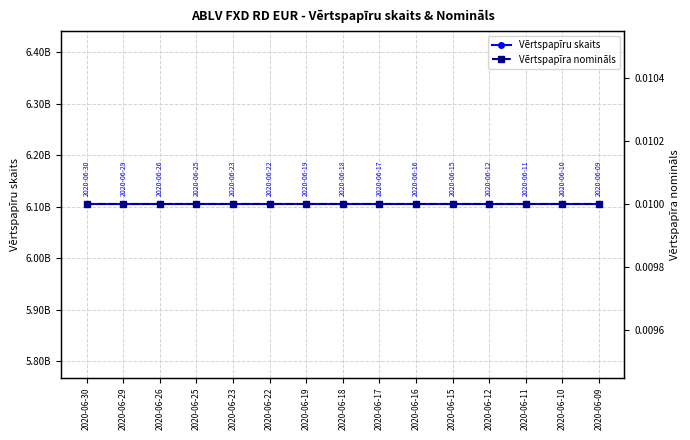

Rank the series by their average value, from highest to lowest.

Vērtspapīru skaits, Vērtspapīra nomināls